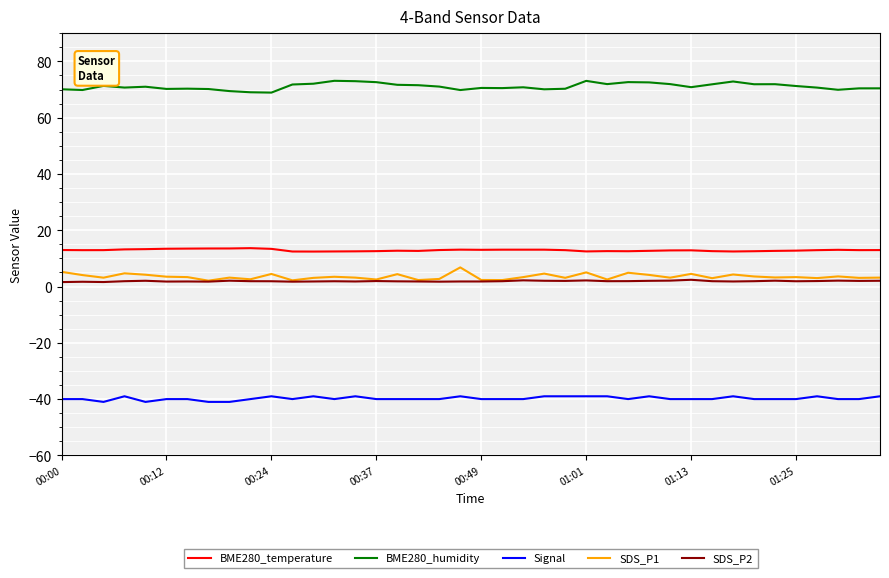

What is the maximum value shown in the chart?

73.1